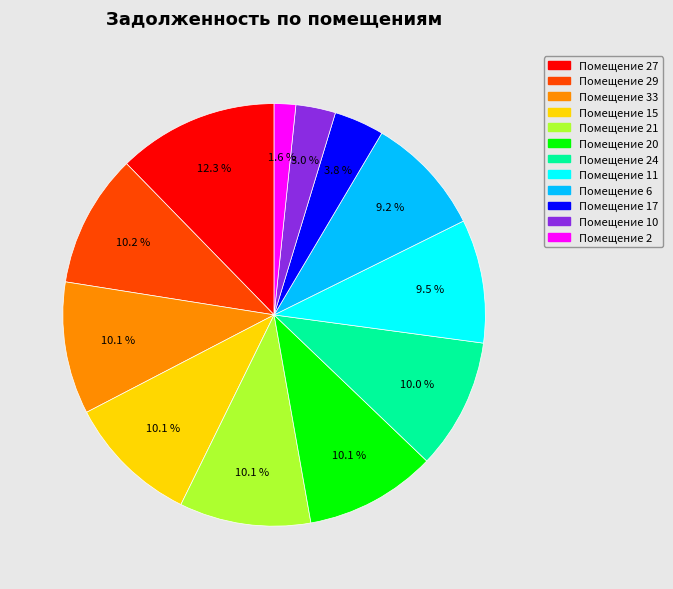

Does any single category account for the majority?

No